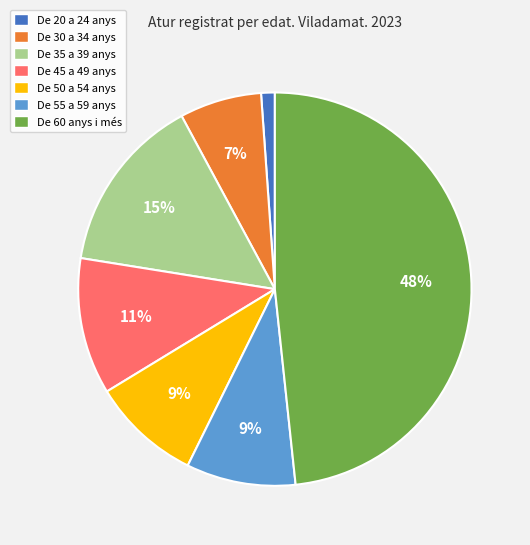

Which slice is the smallest?

De 20 a 24 anys